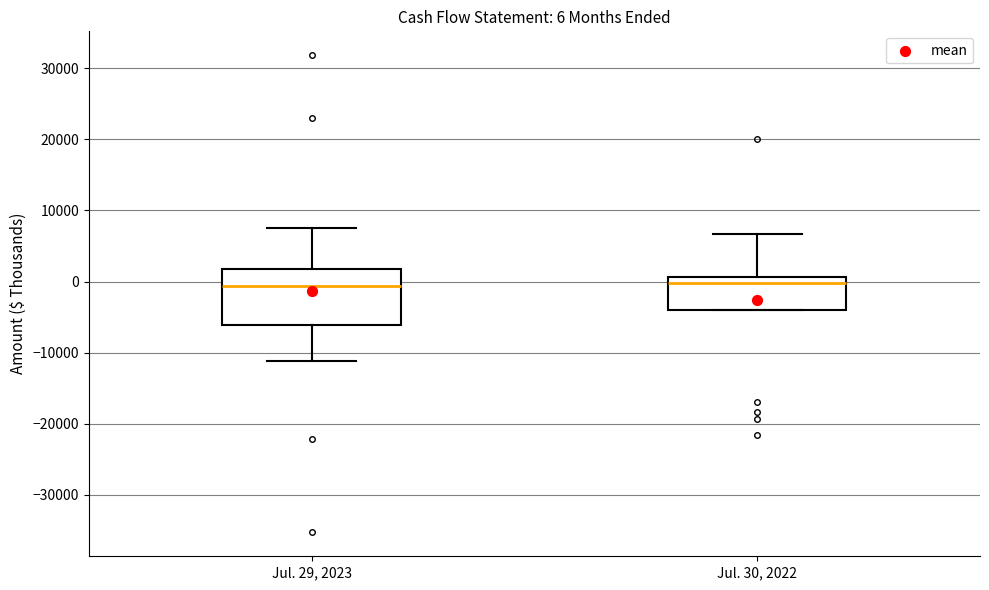

Comparing the boxes themselves (not the whiskers), which one is the tallest?

Jul. 29, 2023